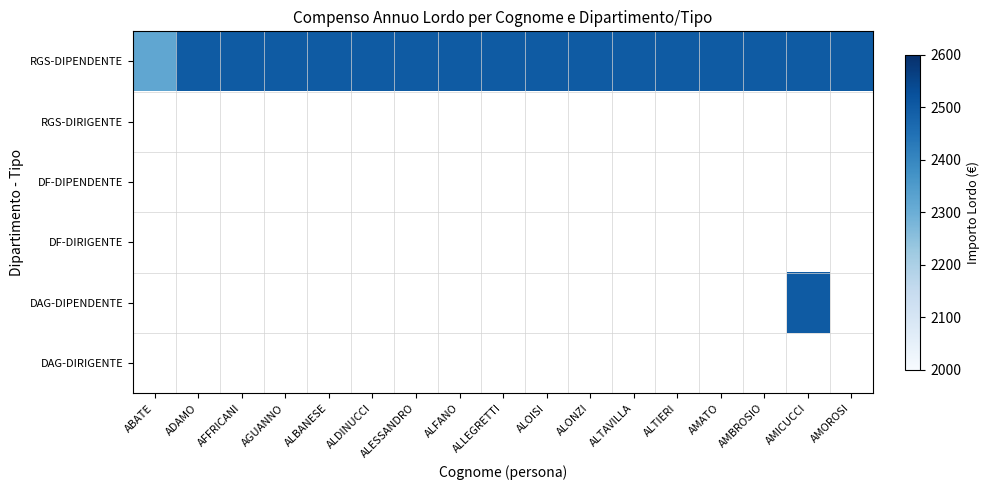

At which label does RGS-DIPENDENTE reach its peak?

ADAMO